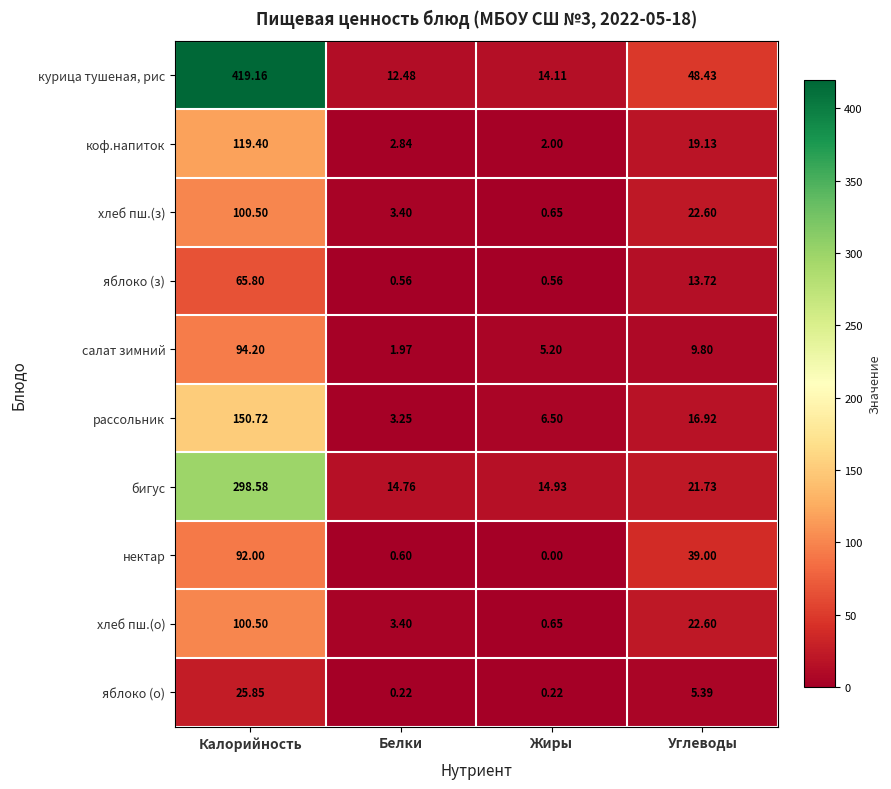

At which label does курица тушеная, рис first exceed 48?

Калорийность